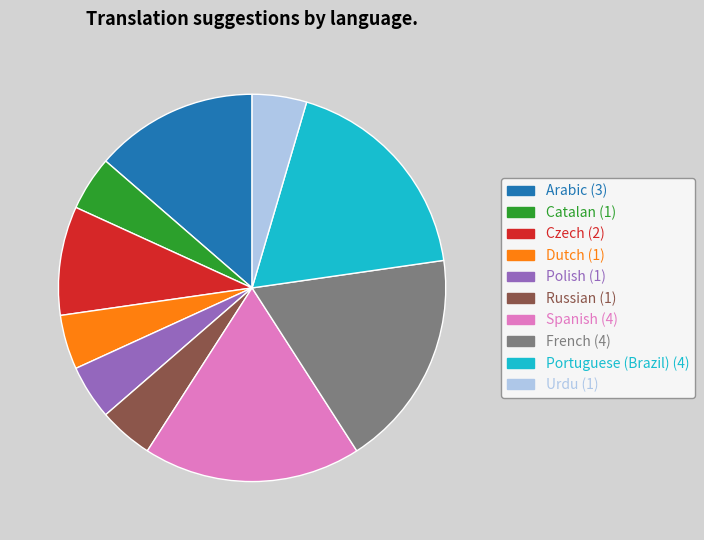

Between Urdu (1) and Arabic (3), which is larger?

Arabic (3)